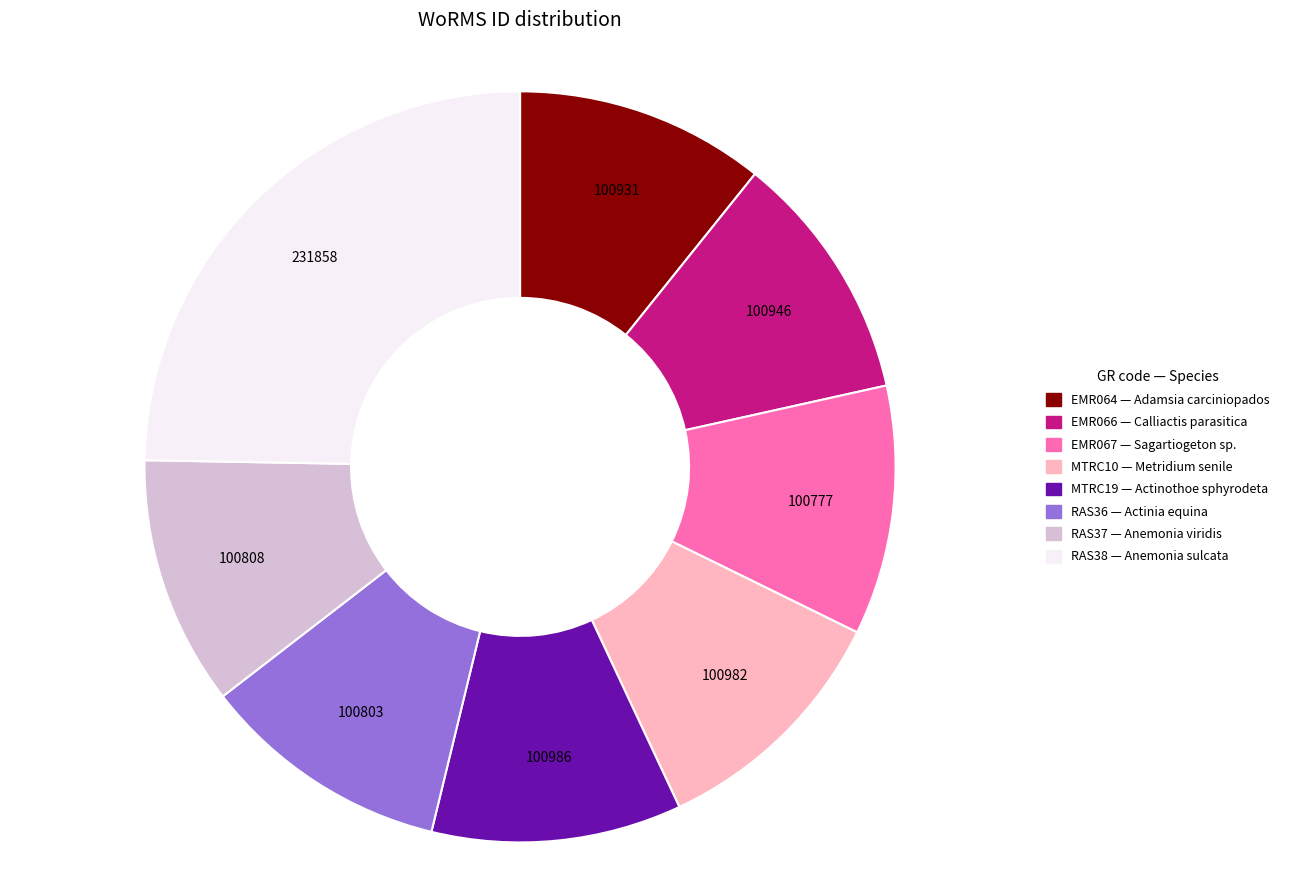

Approximately how many times larger is the value at EMR064 compared to EMR067?

1.0